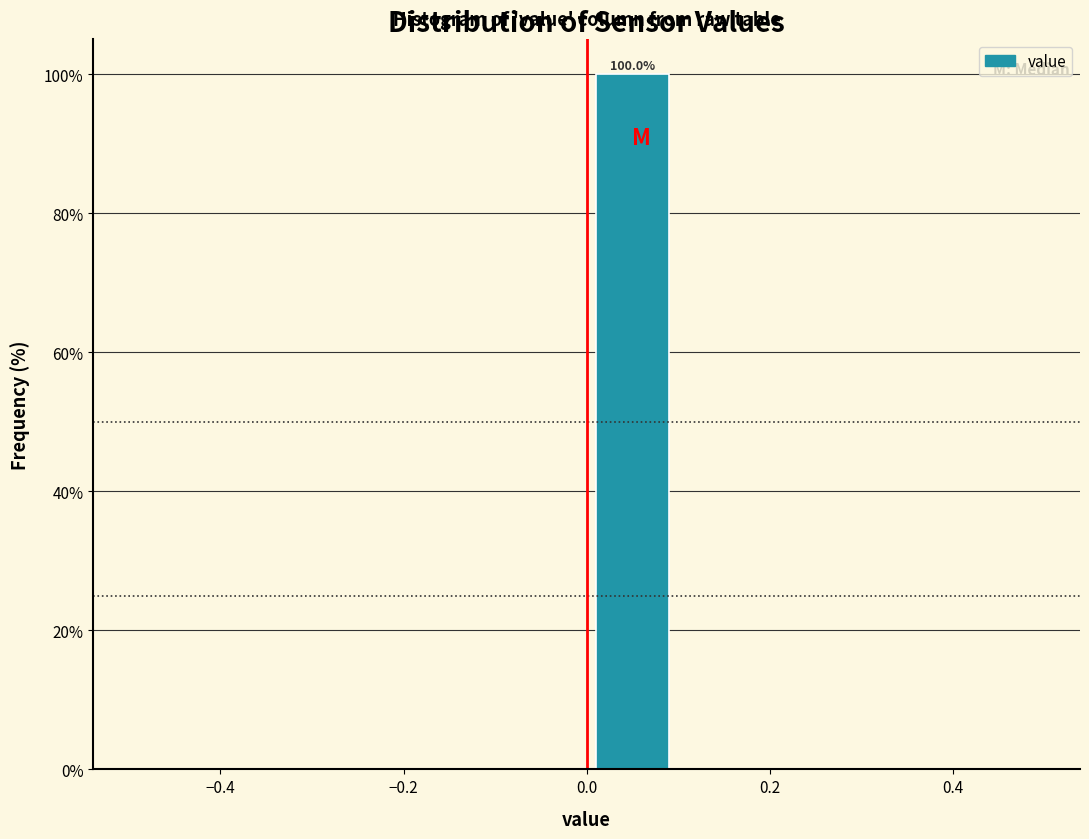

Over which range of the x-axis is the bar tallest?

0.0 to 0.1